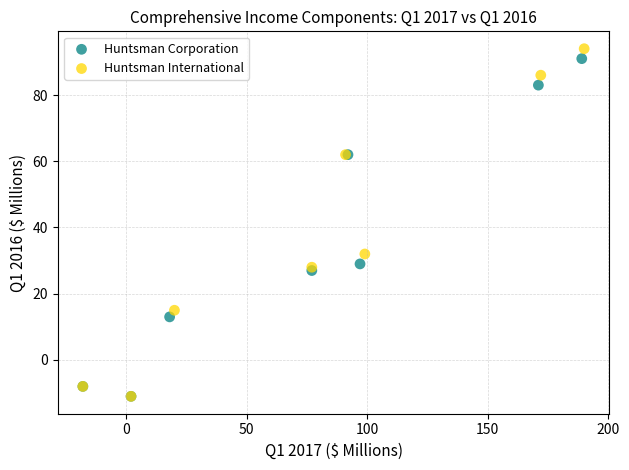

Which series has the widest spread of Y values?

Huntsman International